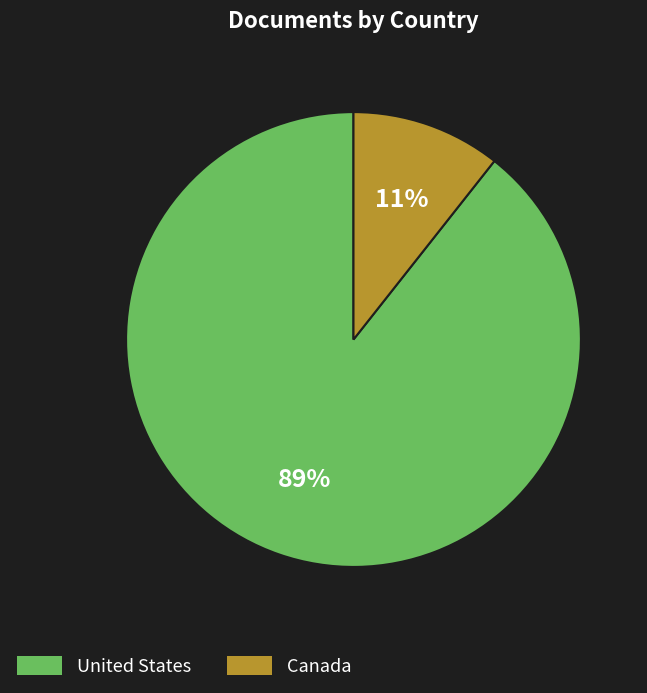

To the nearest percent, what portion does United States represent?

89%